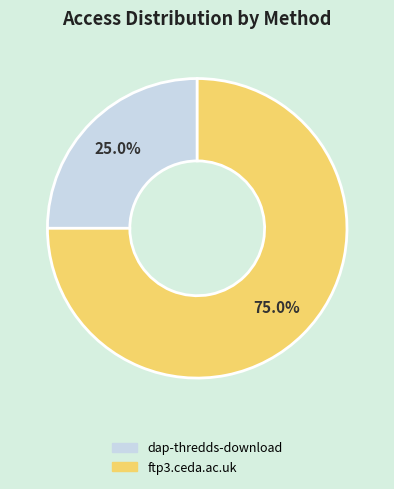

Does any single category account for the majority?

Yes